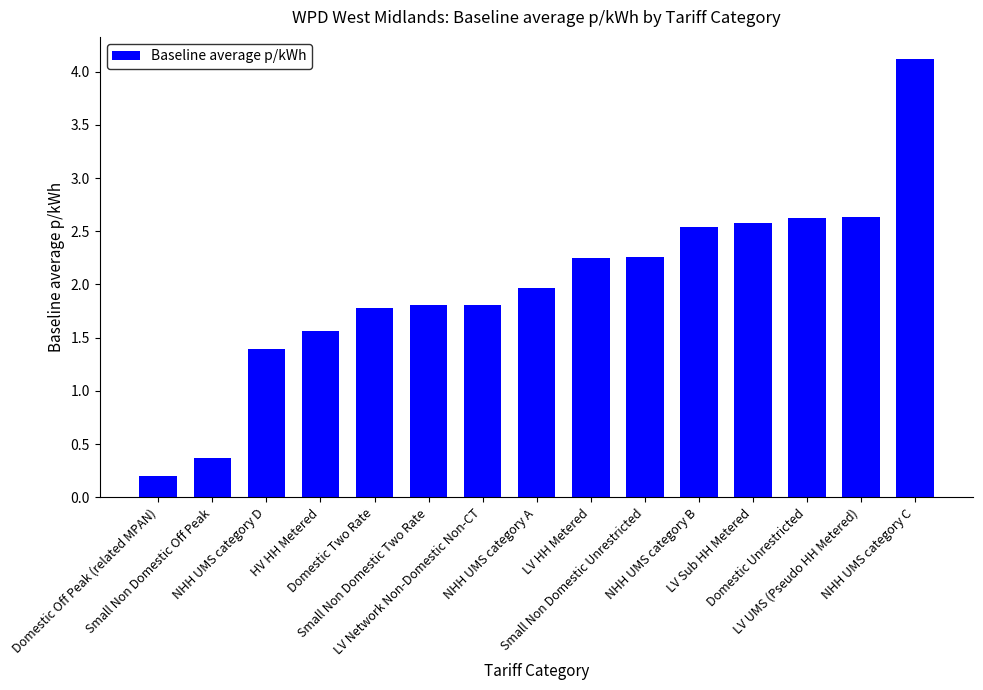

Where does the data first go above 1?

NHH UMS category D